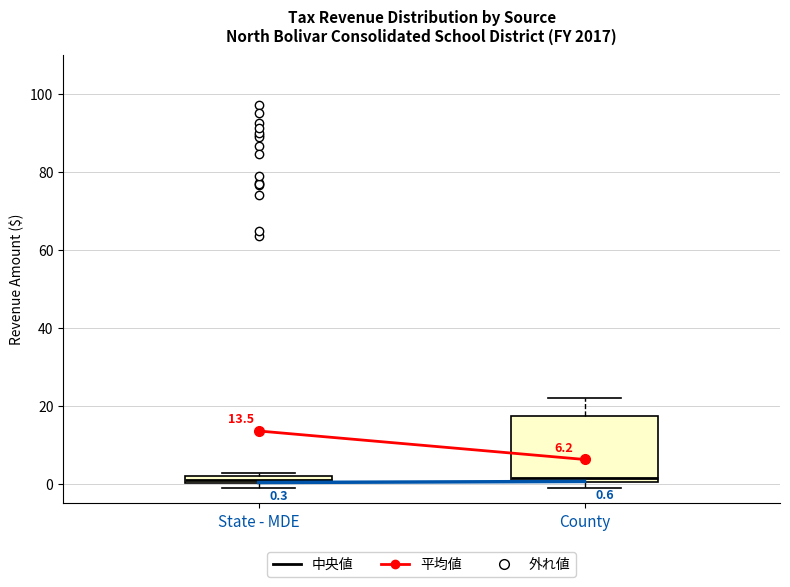

Which box is the tallest, from its lower edge to its upper edge?

County